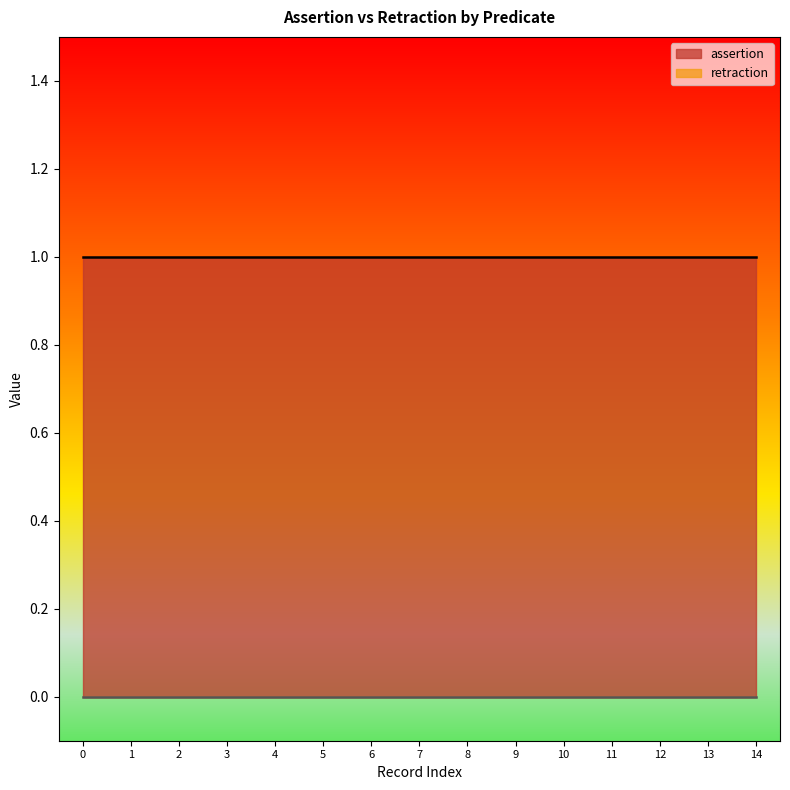

Reading right to left, what are all the values shown in this chart?

assertion: 1	1	1	1	1	1	1	1	1	1	1	1	1	1	1
retraction: 0	0	0	0	0	0	0	0	0	0	0	0	0	0	0